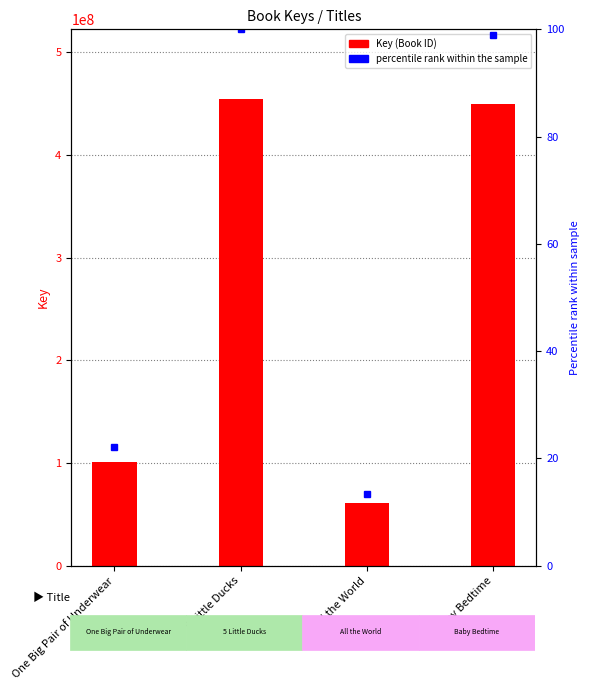

At which label does the data first exceed 449494716?

5 Little Ducks